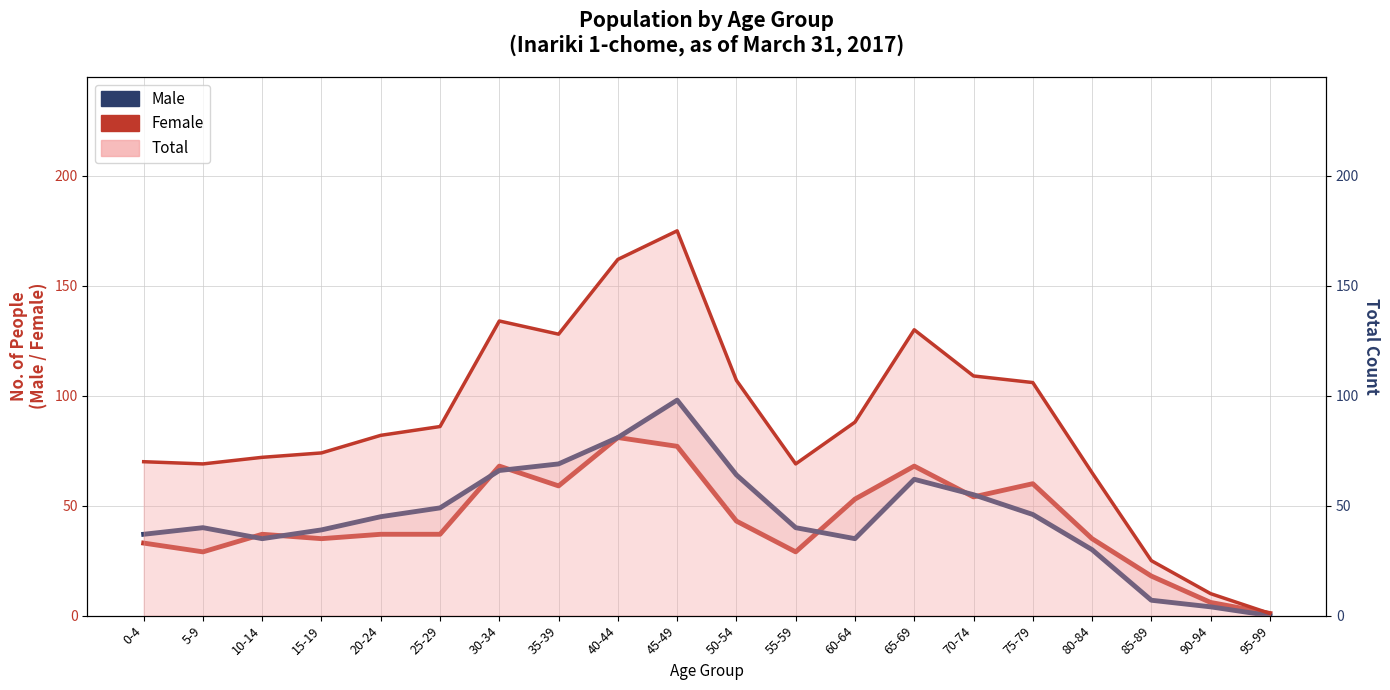

The Female series shows 53 at 60-64. True or false?

True